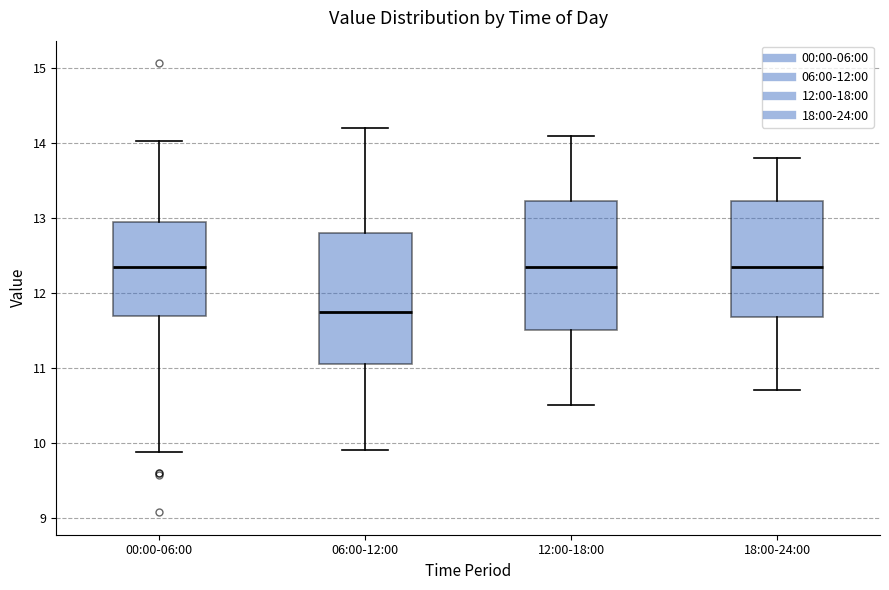

Where does the upper whisker of the box for 18:00-24:00 end on the y-axis? The values are not printed on the chart, so give them approximately, as read against the axis.

13.8